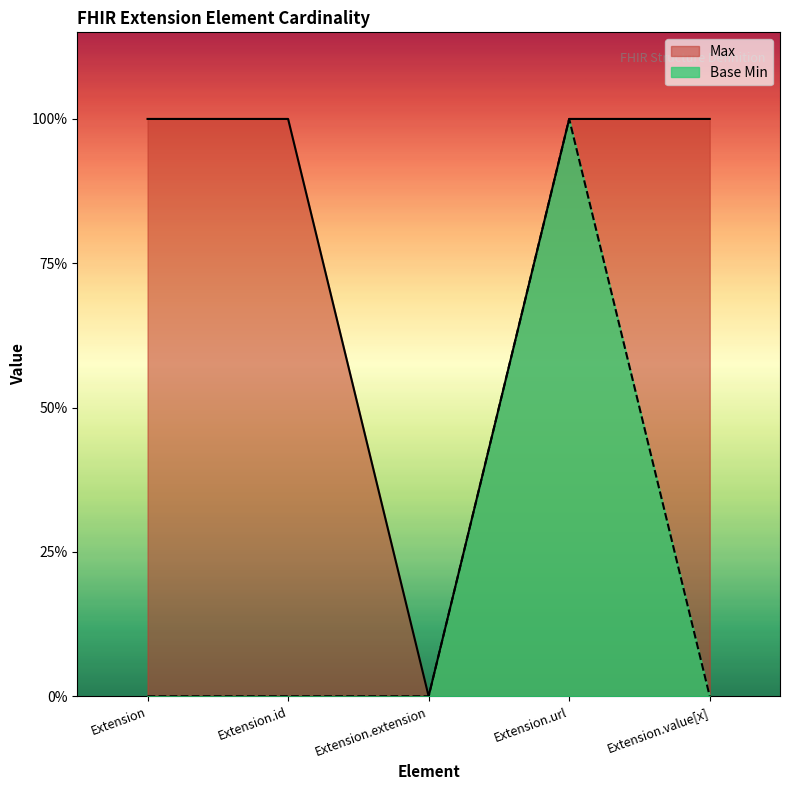

How many lines are shown in the chart?

2